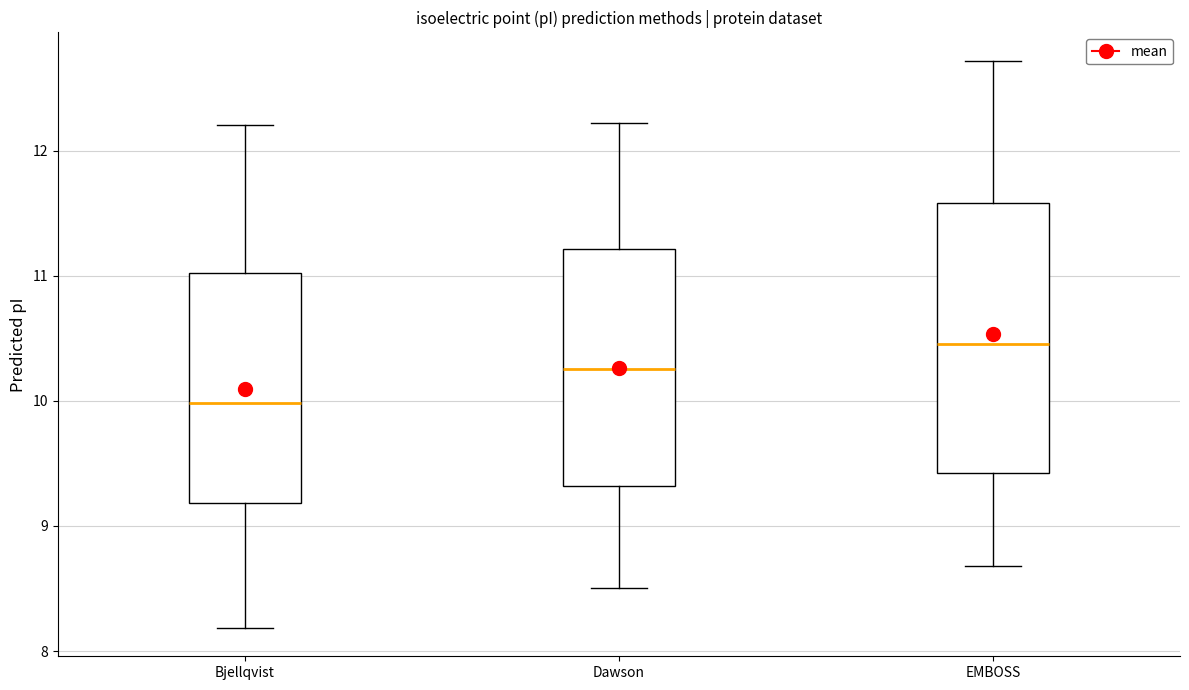

Which box is the tallest, from its lower edge to its upper edge?

EMBOSS